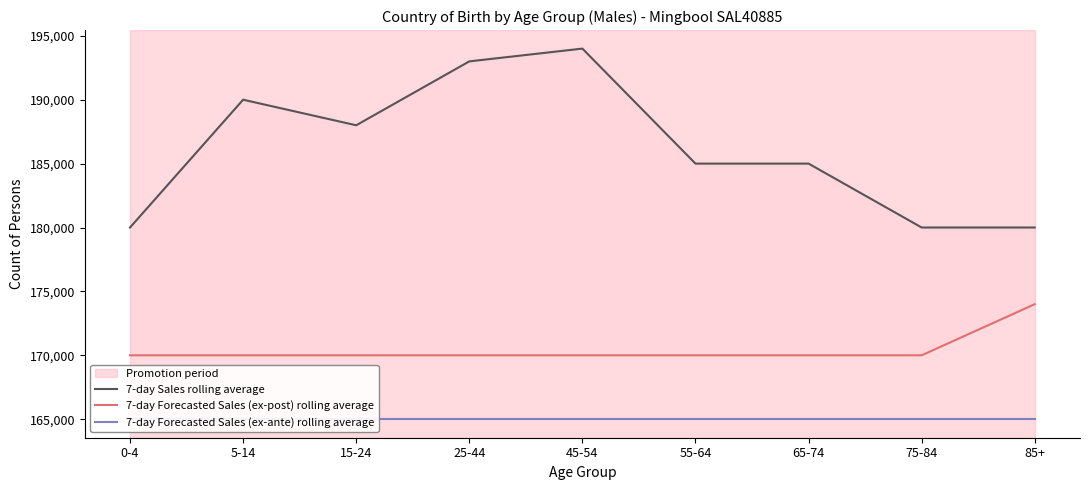

The value of 7-day Sales rolling average at 65-74 is 185000. True or false?

True